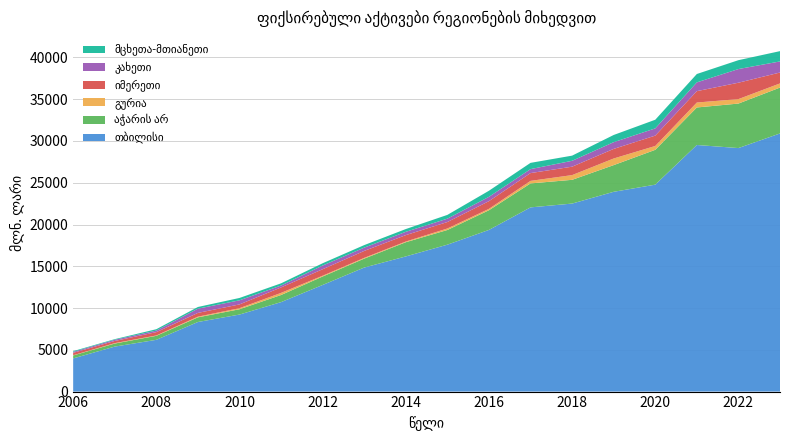

Reading right to left, what are all the values shown in this chart?

თბილისი: 30900.1	29148.5	29517.1	24769.4	23914.5	22505.7	22048.6	19351.6	17584.9	16177.5	14847.7	12760.6	10707.4	9219.6	8328.8	6195.3	5384.2	3970.7
აჭარის არ: 5491.6	5328.2	4493.2	4171.3	3194.6	2843.5	2869.4	2357.5	1758.1	1702.1	1067.6	1014.4	854.3	635.5	558.8	479.4	367.0	354.6
გურია: 496.6	534.5	590.8	459.9	792.3	563.9	304.7	164.6	181.0	83.6	92.1	95.7	252.6	129.0	81.5	43.8	50.0	25.4
იმერეთი: 1306.2	1961.3	1362.0	1240.4	1147.8	1008.3	932.8	921.9	772.1	765.7	831.2	774.3	655.2	449.6	449.7	397.5	258.3	286.7
კახეთი: 1325.6	1635.4	1050.2	864.3	805.8	704.5	474.1	518.0	403.7	396.6	394.1	441.6	224.9	490.9	506.9	185.0	143.2	118.7
მცხეთა-მთიანეთი: 1232.3	1061.9	1002.4	1034.9	861.1	617.5	749.1	727.2	450.5	329.8	302.1	275.1	263.0	282.2	200.3	165.1	73.9	83.9